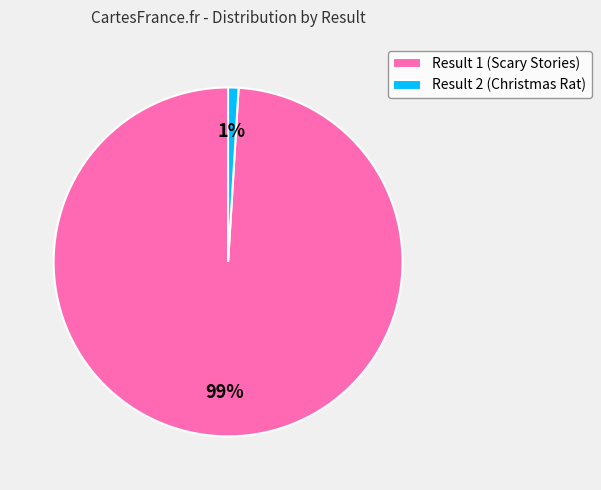

To the nearest percent, what is the average slice percentage?

50%